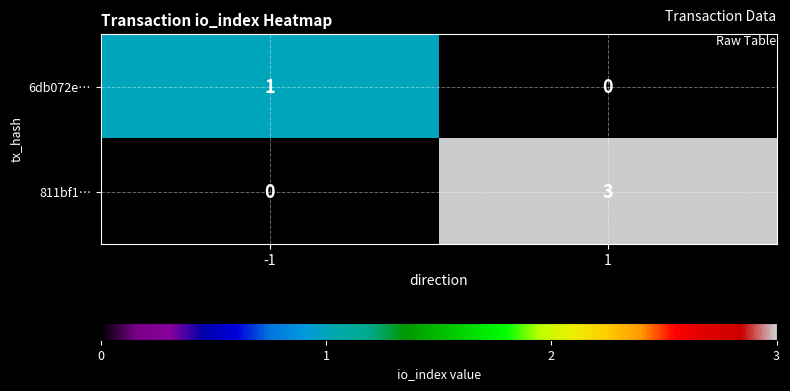

Rank the series at 1 from lowest to highest value.

6db072e…, 811bf1…